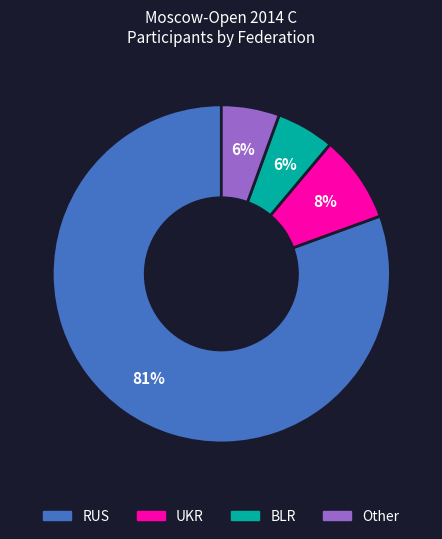

What is the largest slice in the pie chart?

RUS